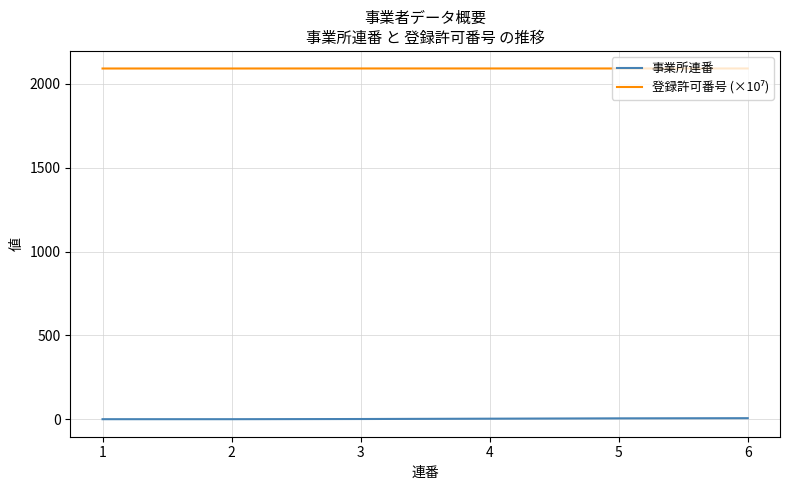

How many series are shown in this chart?

2